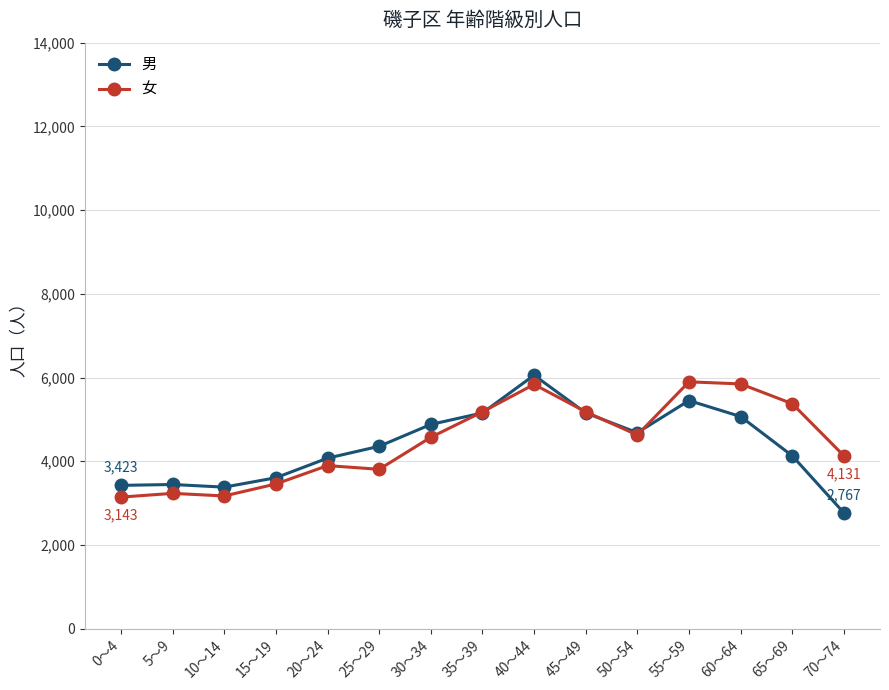

Does the chart have visible grid lines?

Yes